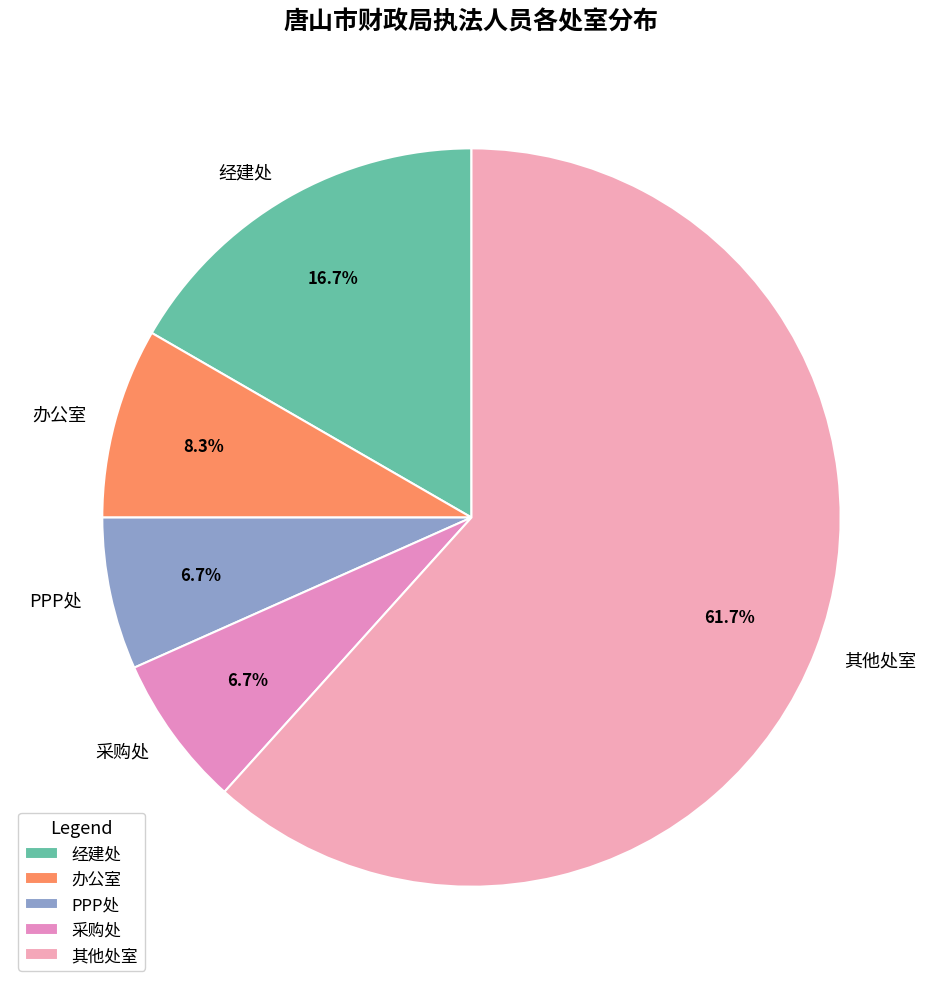

Which slice represents more than half of the pie?

其他处室